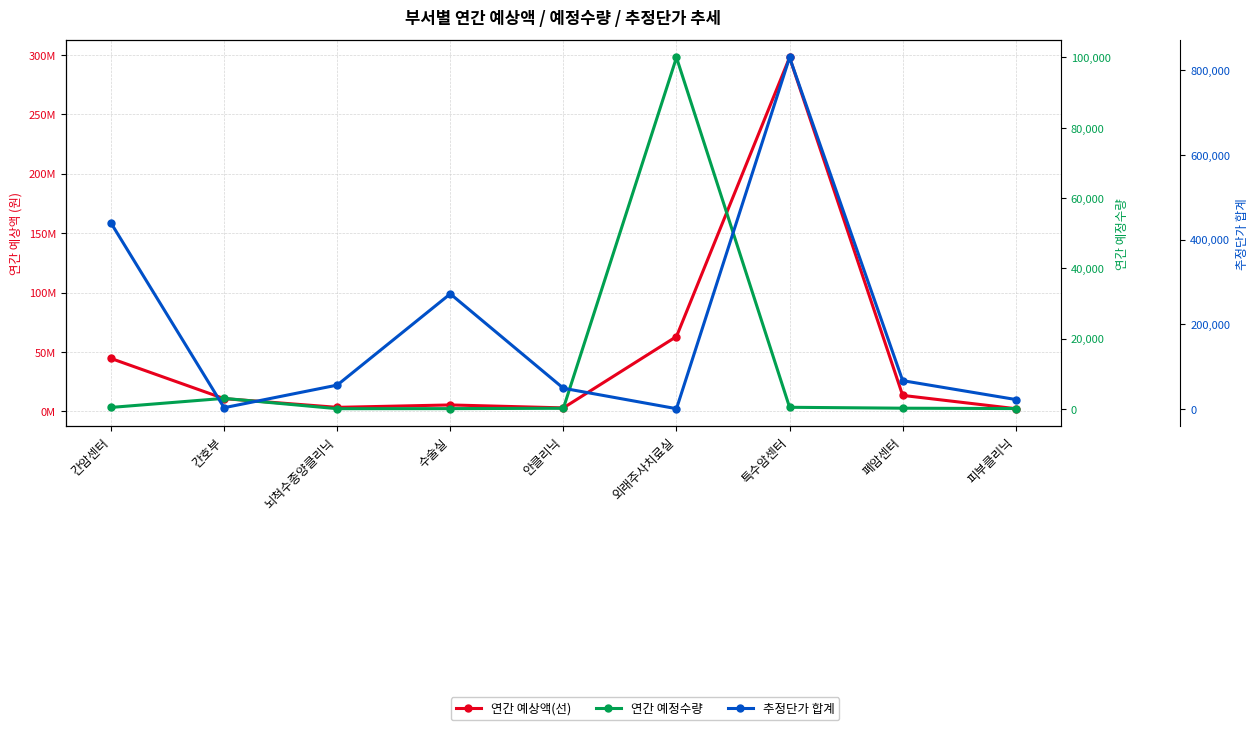

Is it true that 추정단가 합계 equals 2121 at 간호부?

False